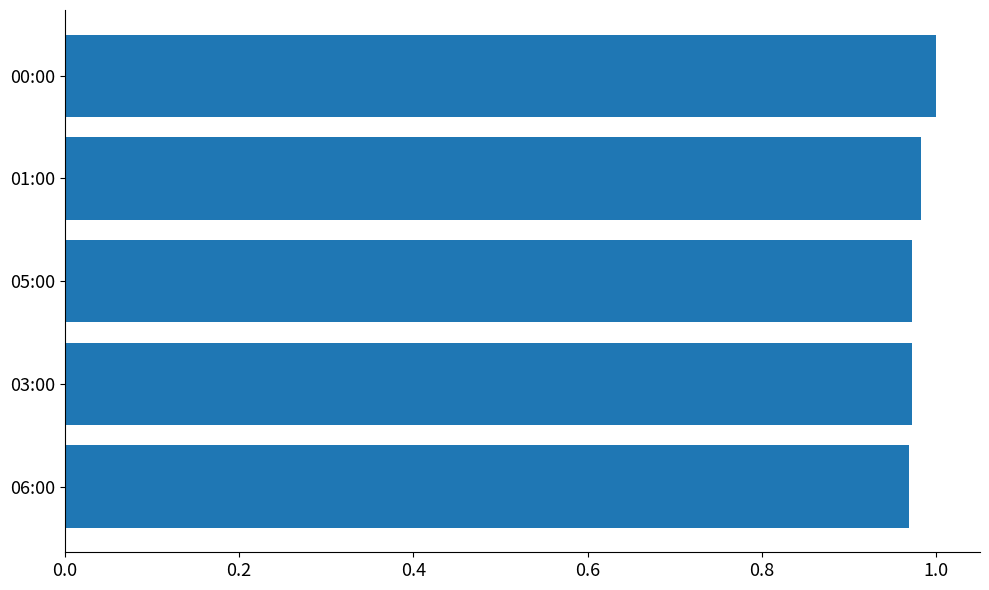

Between 00:00 and 05:00, which is larger?

00:00